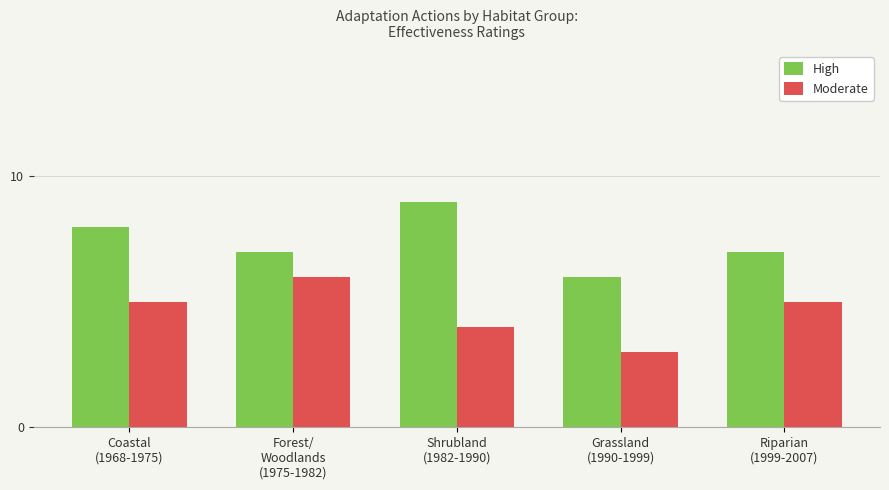

How many bars are there in each group?

2